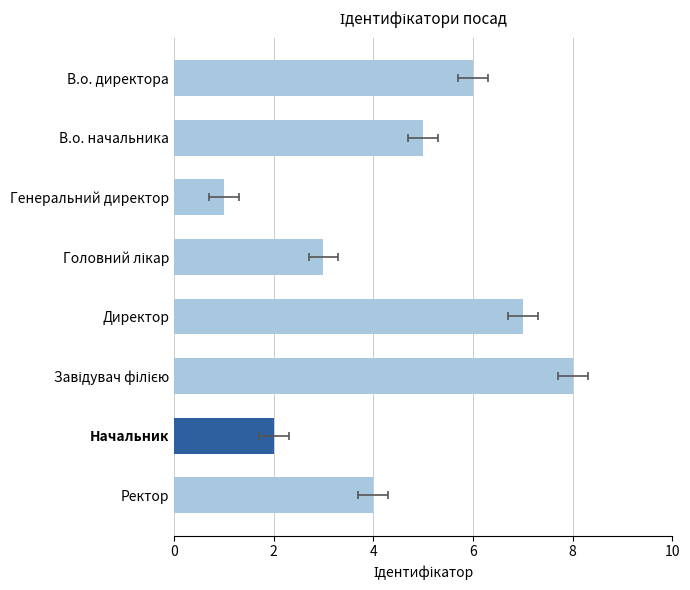

What is the ratio of the value at В.о. директора to the value at Начальник?

3.0